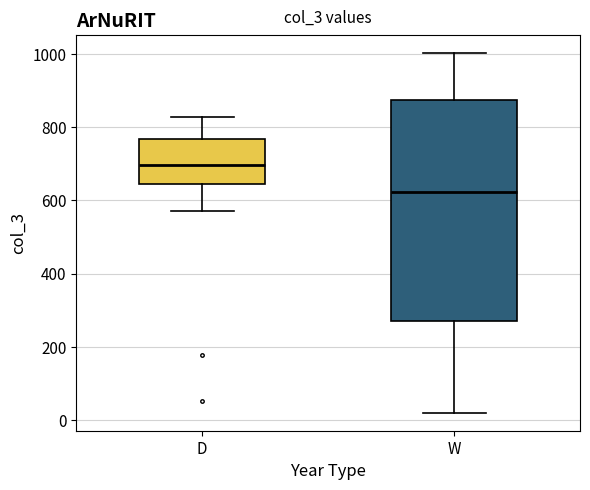

Which box has the lowest median line?

W